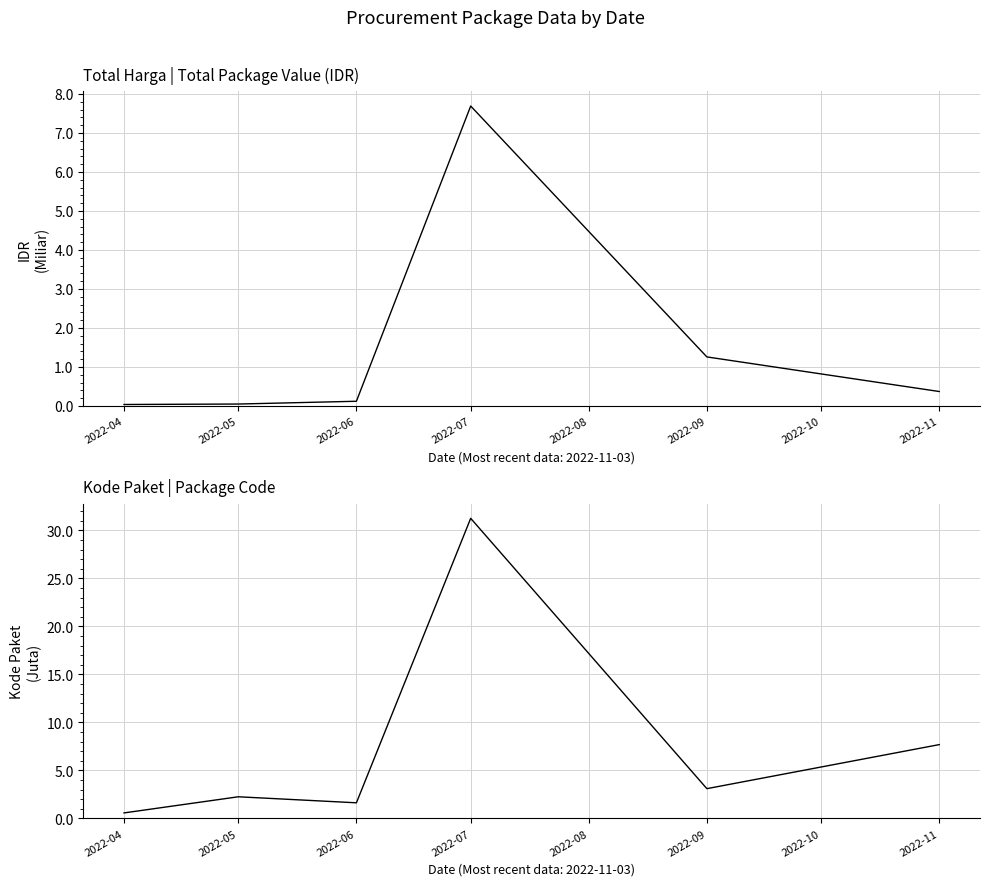

Count the number of categories in the chart.

6